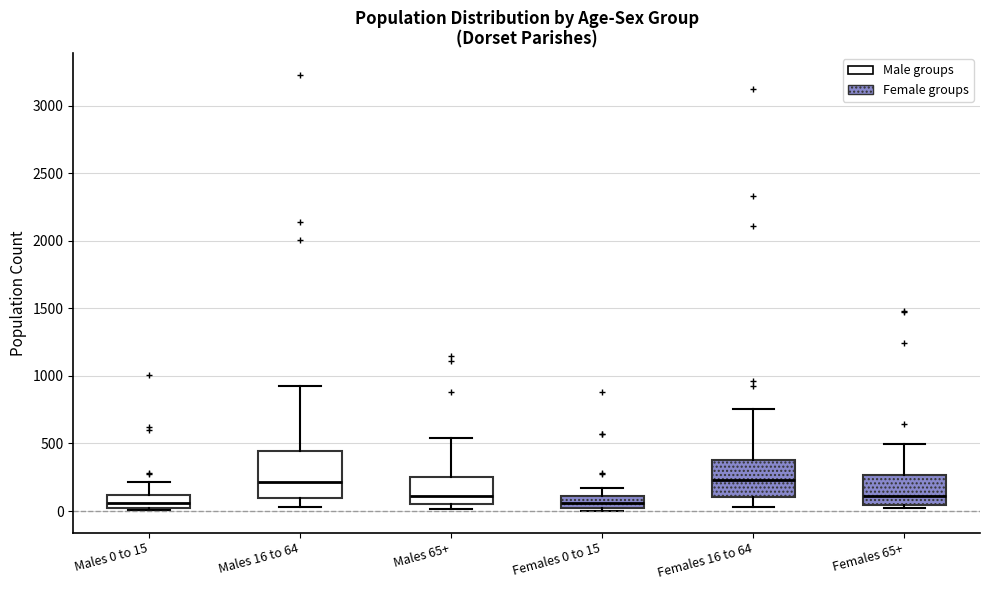

Reading left to right, transcribe this box plot: for each box, give where its median line is, the range the box spans, and where its two whiskers end, as read against the y-axis. The values are not printed on the chart, so give them approximately, as read against the axis.

Males 0 to 15: median 50, box 0 to 100, whiskers 0 (just below the box's lower edge) to 200
Males 16 to 64: median 200, box 100 to 450, whiskers 50 to 950
Males 65+: median 100, box 50 to 250, whiskers 0 to 550
Females 0 to 15: median 50, box 0 to 100, whiskers 0 (just below the box's lower edge) to 150
Females 16 to 64: median 250, box 100 to 400, whiskers 50 to 750
Females 65+: median 100, box 50 to 250, whiskers 0 to 500